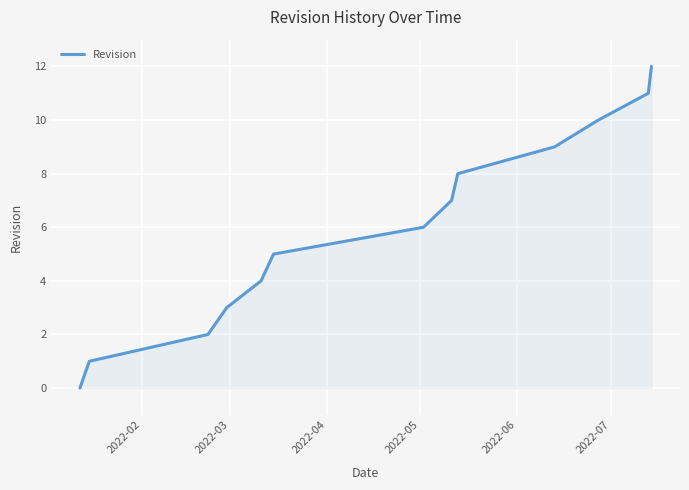

What is the difference between the maximum and minimum values?

12